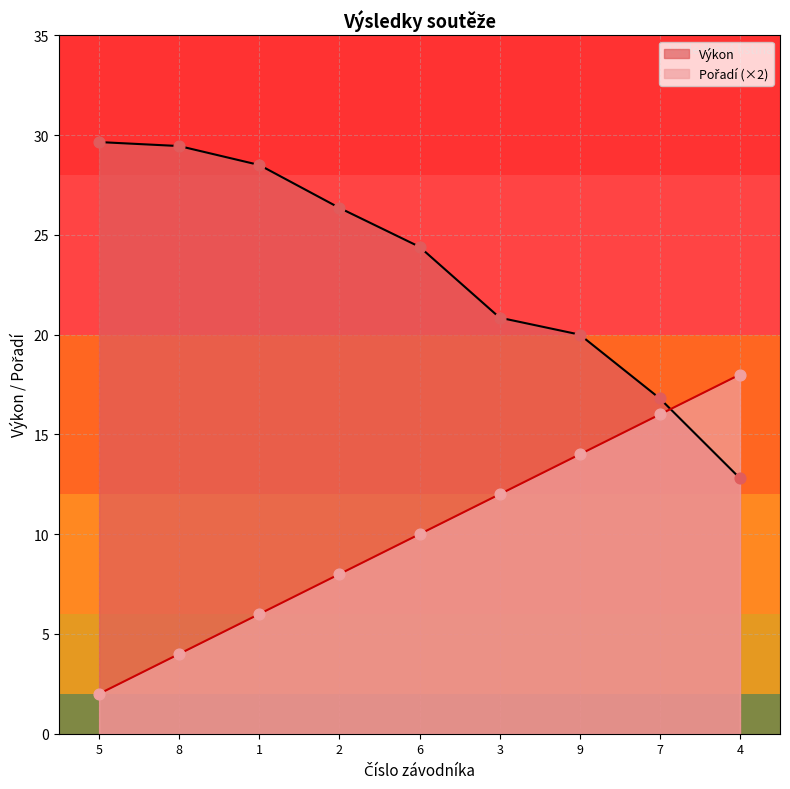

At which category is the sum across all series the highest?

1